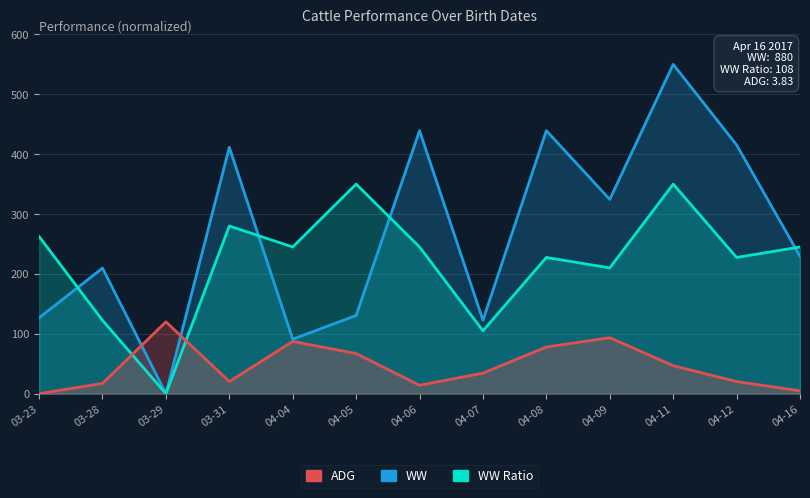

The WW Ratio series shows 210.0 at 04-09. True or false?

True